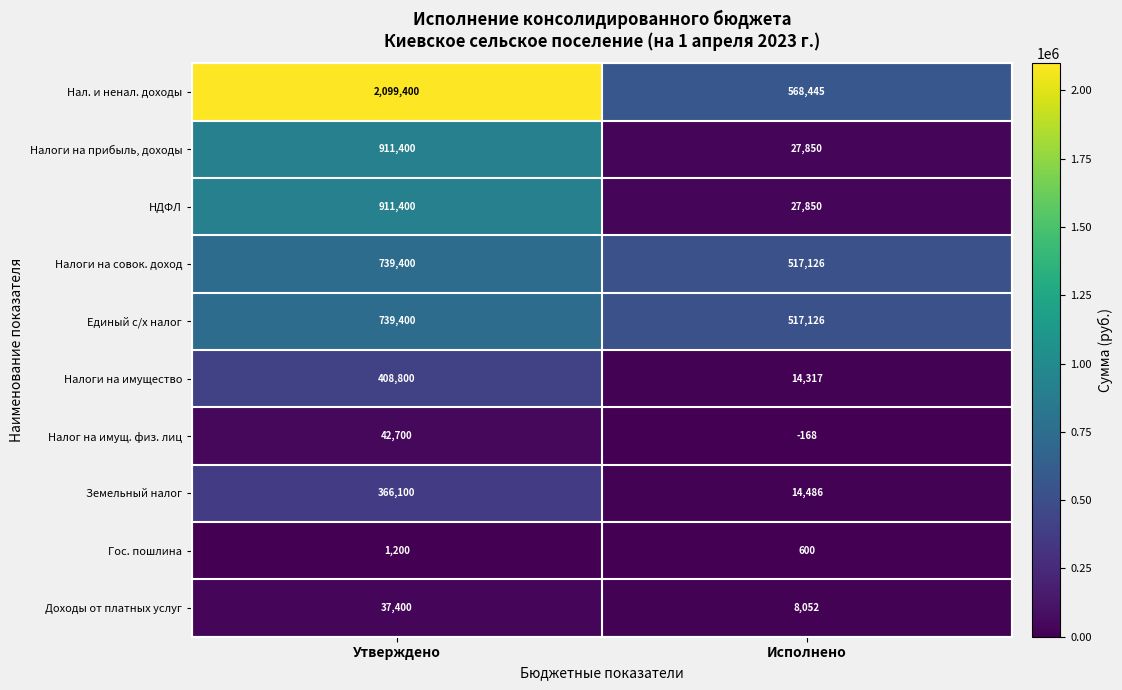

What value does the Нал. и ненал. доходы series have at Исполнено?

568445